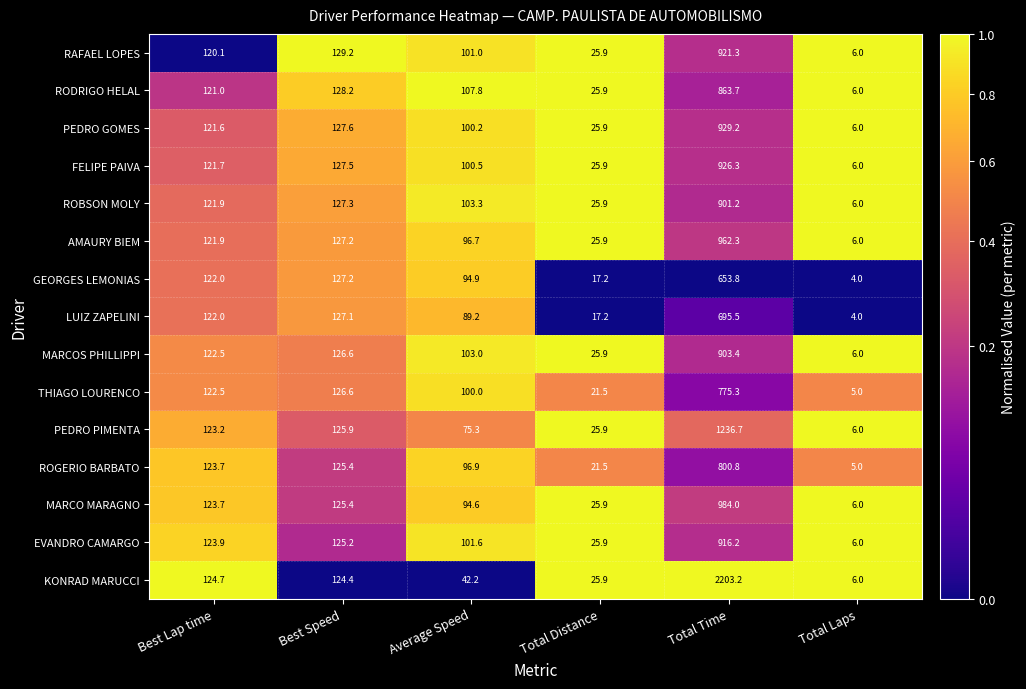

What is the difference between the second highest and minimum values in the GEORGES LEMONIAS series?

123.2